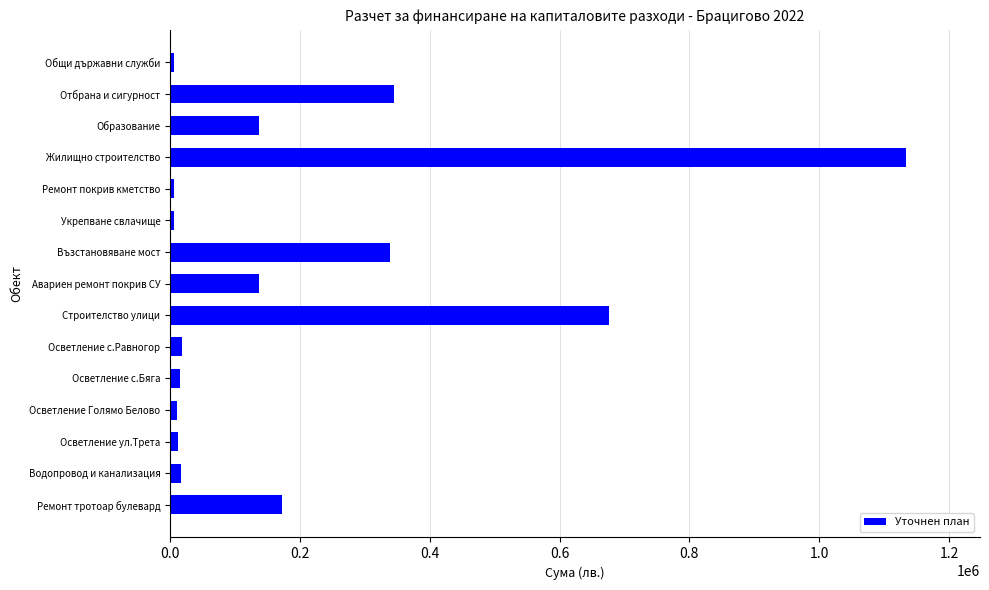

What is the difference between the second highest and minimum values?

670555